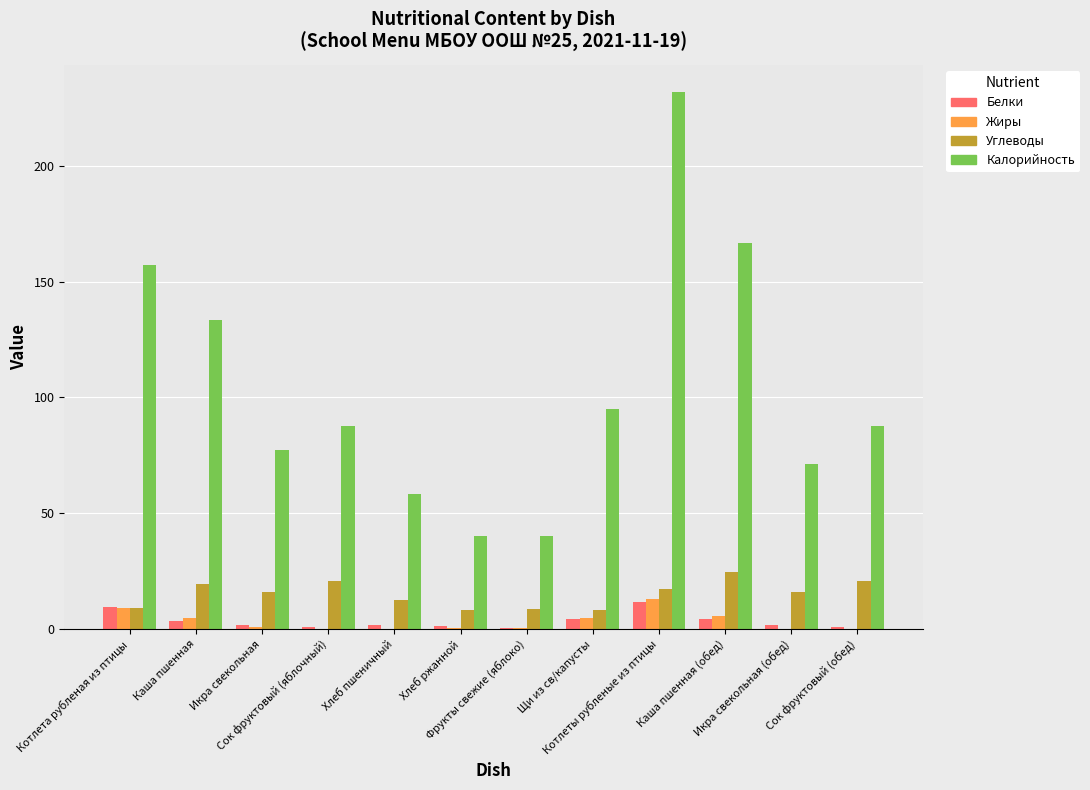

The value of Белки at Хлеб ржанной is 1.1. True or false?

True